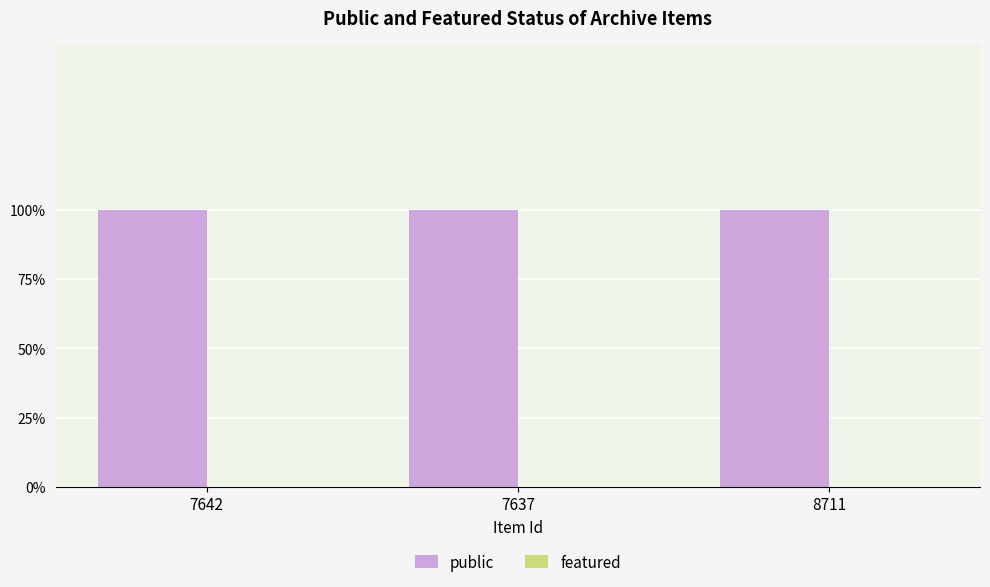

At which label is public closest to 1?

7642